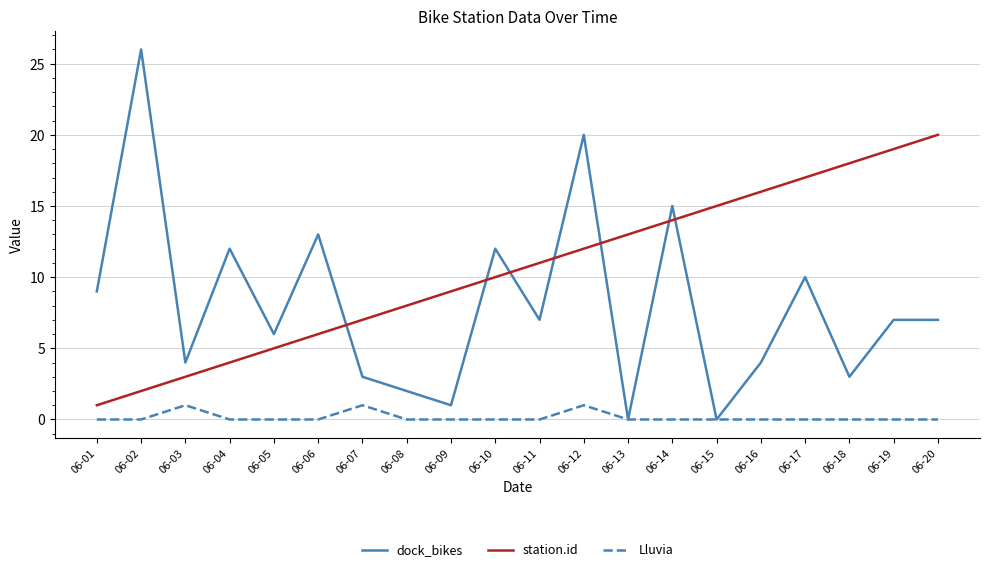

How many times do station.id and dock_bikes cross each other?

7